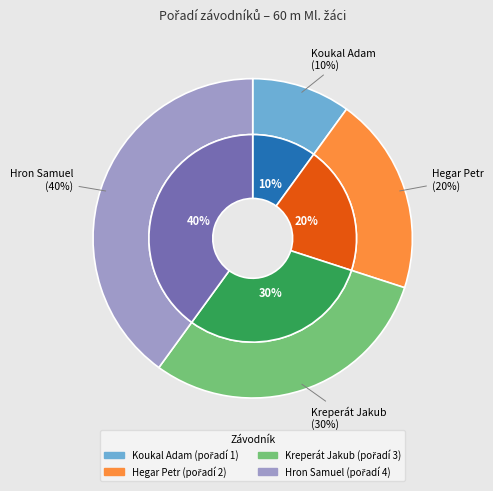

Is there a majority slice in this chart?

No